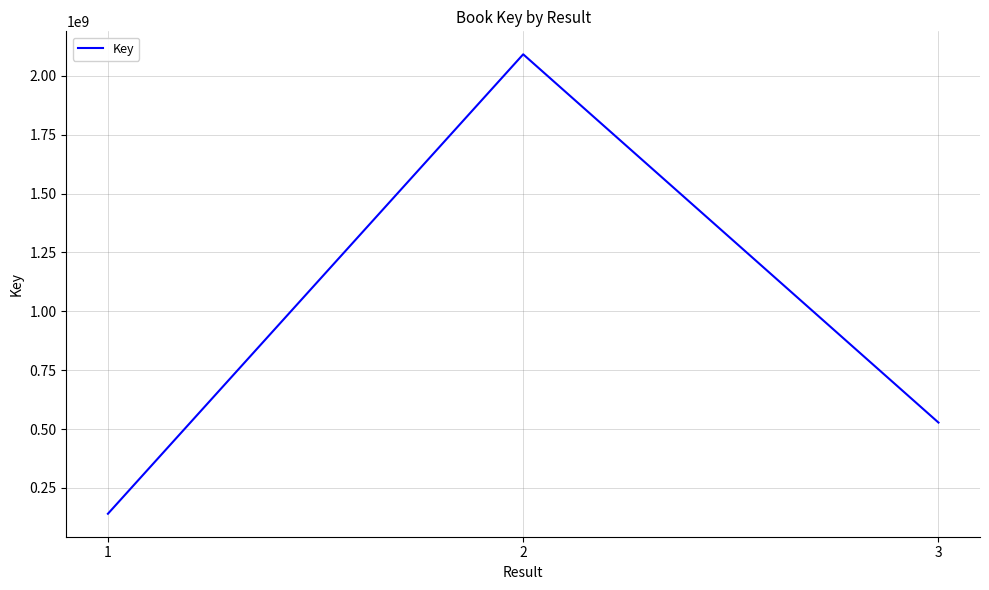

The value at 3 is 321099799. True or false?

False